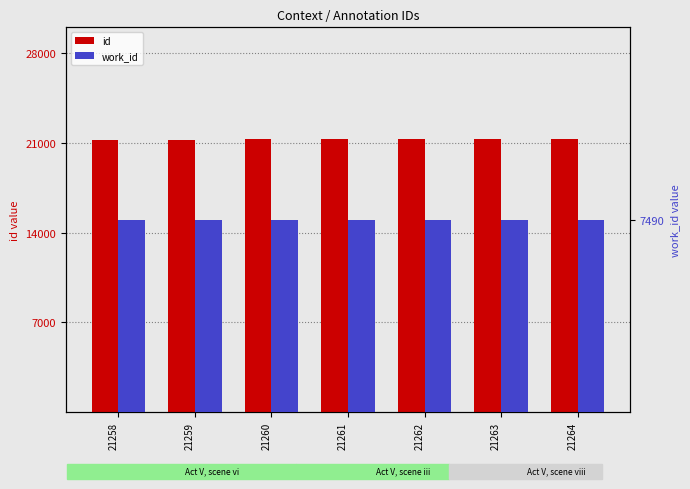

Reading left to right, what are all the values shown in this chart?

id: 21258	21259	21260	21261	21262	21263	21264
work_id: 7490	7490	7490	7490	7490	7490	7490